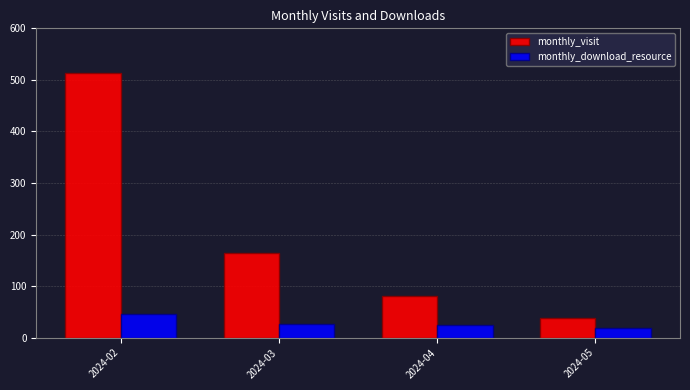

Is the value of monthly_visit at 2024-02 greater than the value of monthly_download_resource at 2024-02?

Yes